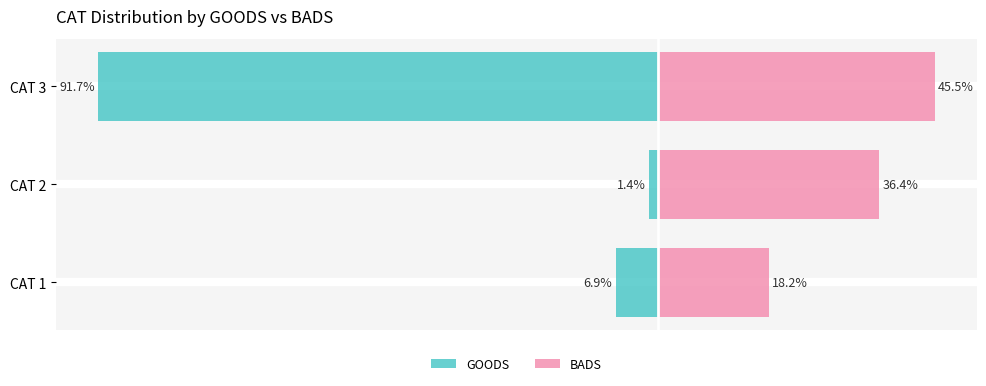

The value of GOODS at CAT 2 is -2.1. True or false?

False